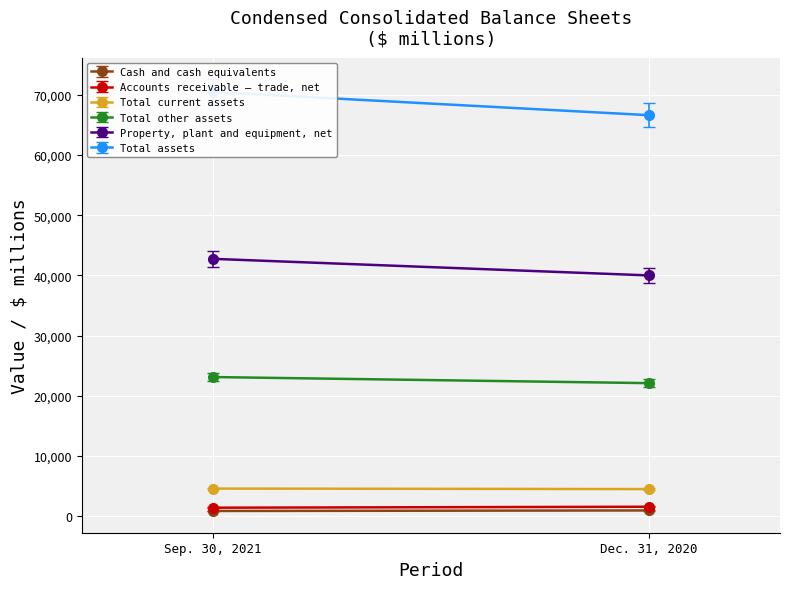

Which series has the largest range (max minus min)?

Total assets